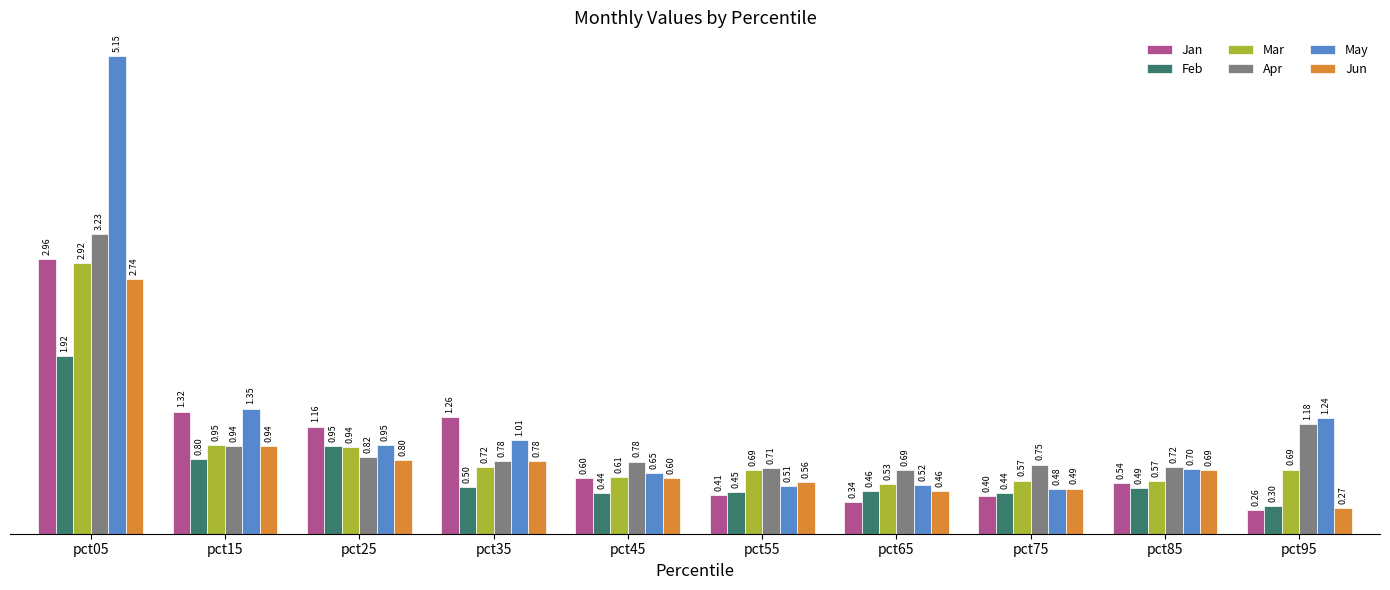

True or false: May has a value of 0.6 at pct45.

True